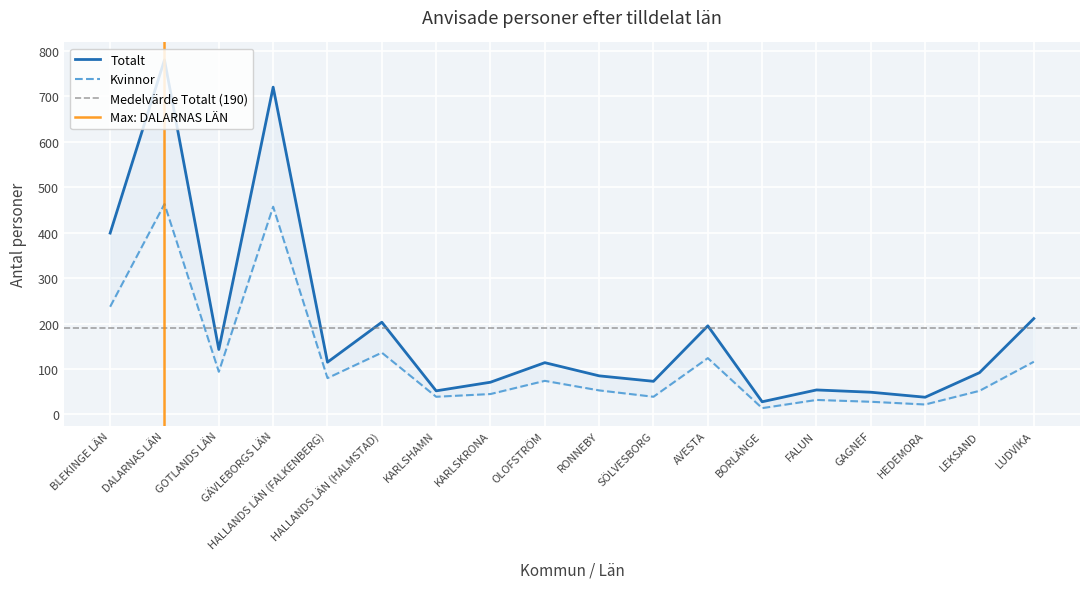

True or false: Kvinnor has a value of 43 at HALLANDS LÄN (FALKENBERG).

False